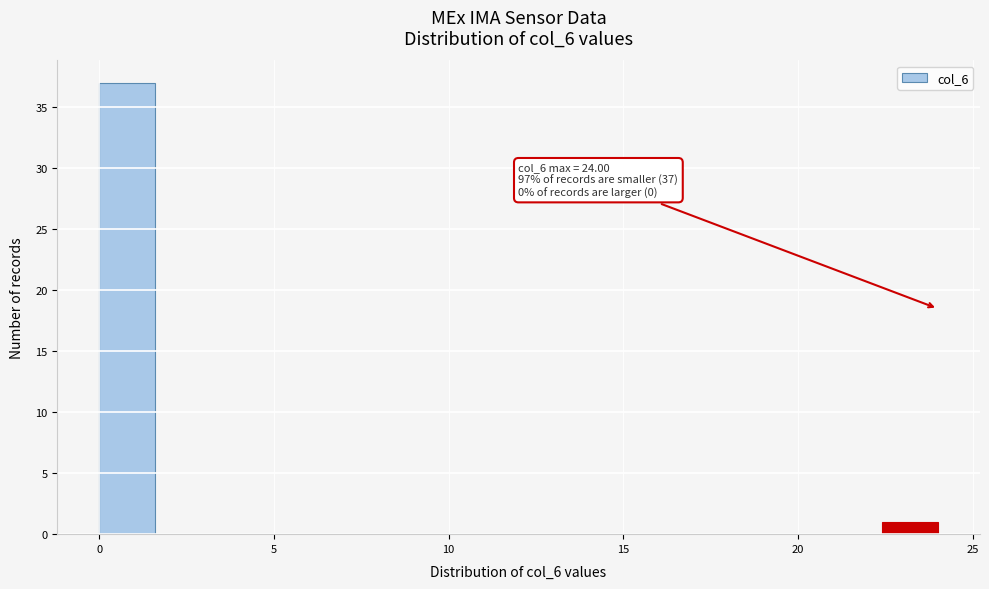

Around what value on the x-axis is the tallest bar? Give the approximate position of its centre, as read against the axis.

1.0